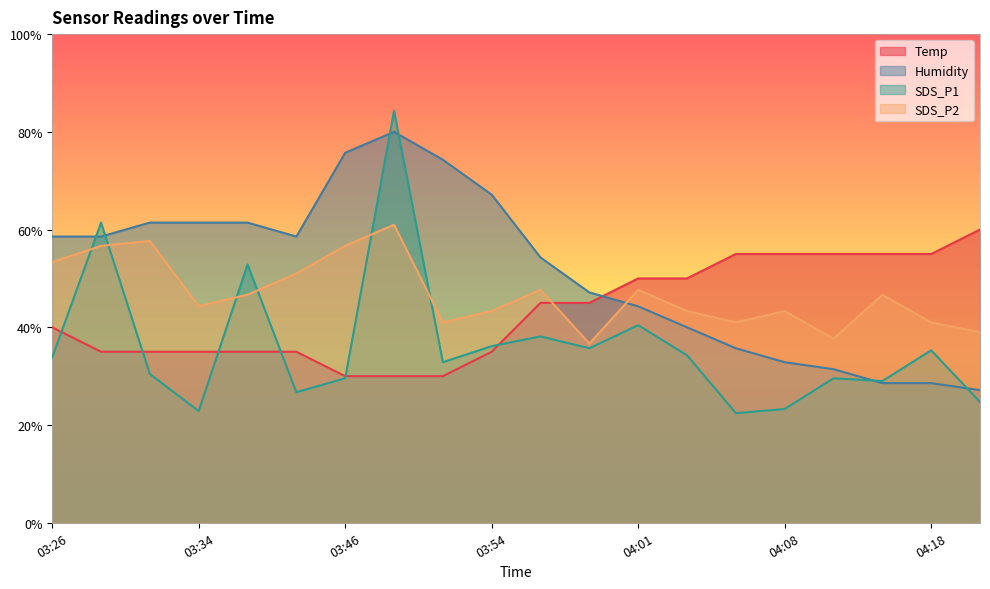

What is the difference between the second highest and minimum values in the Humidity series?

48.6